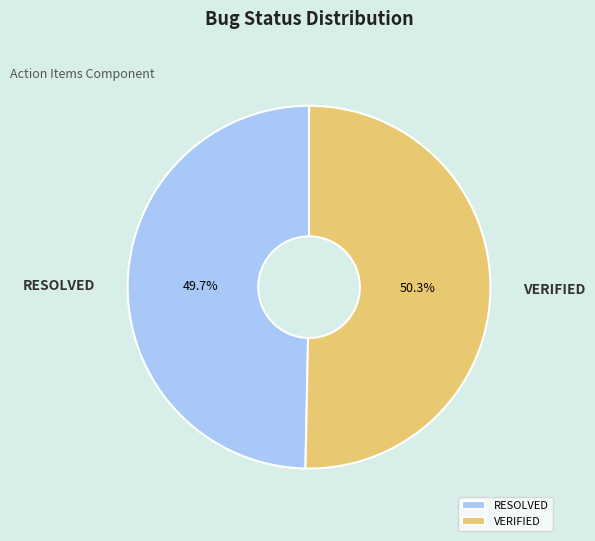

Is the sum of RESOLVED and VERIFIED greater than half?

Yes